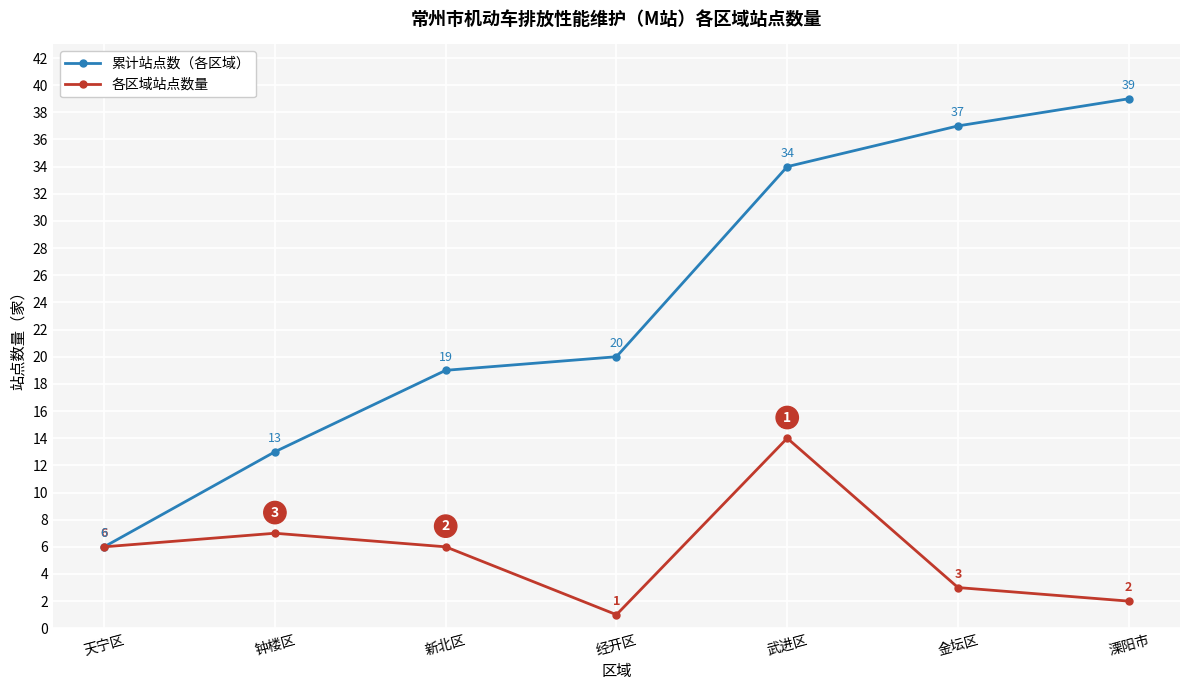

Which category has the highest value across all series?

溧阳市